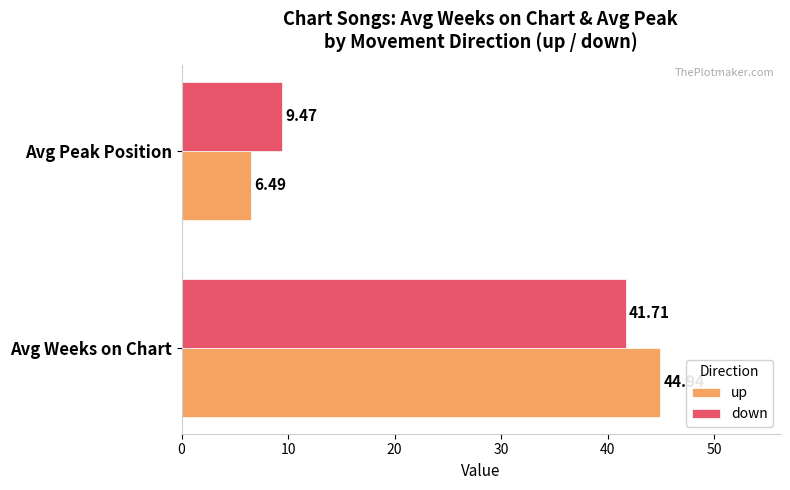

What is the minimum value for up?

6.5